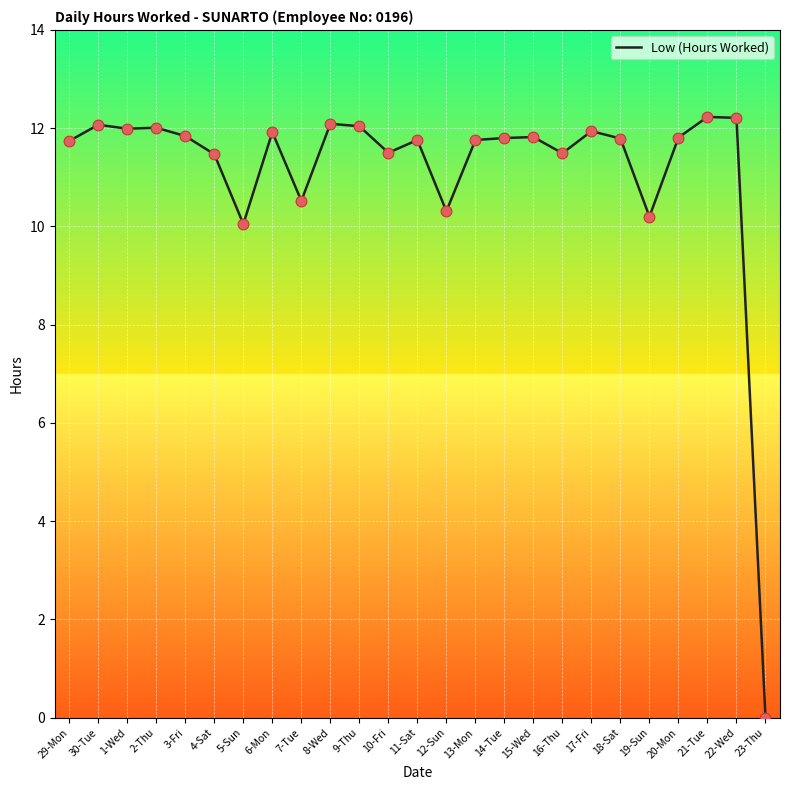

Between 3-Fri and 19-Sun, which is larger?

3-Fri